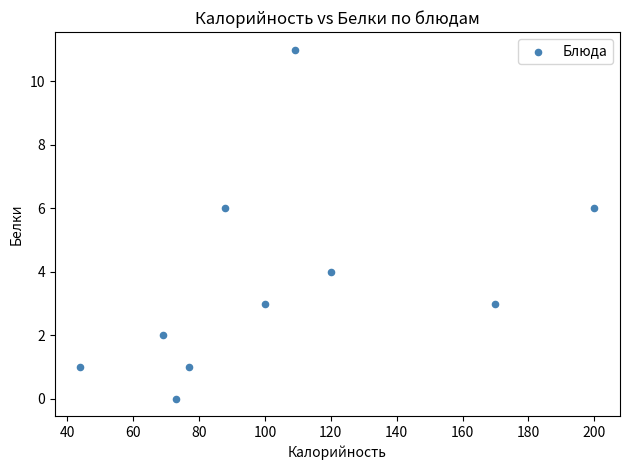

What is the range of Y values (max minus min)?

11